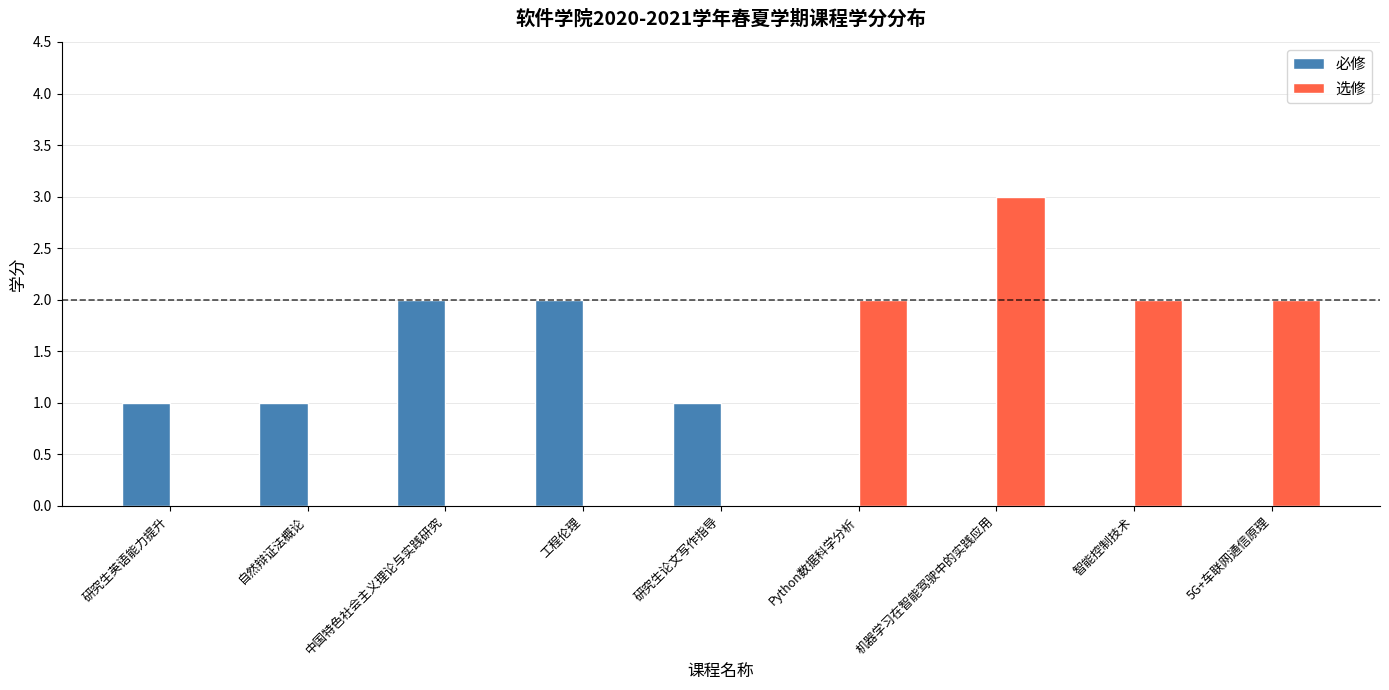

True or false: 必修 has a value of -1 at Python数据科学分析.

False